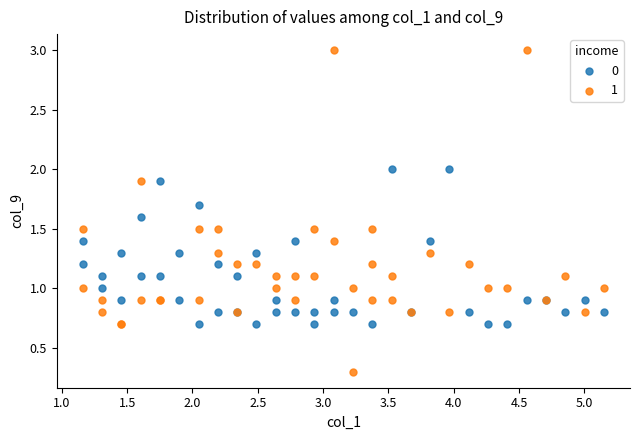

What are all the series names shown in the legend?

0, 1